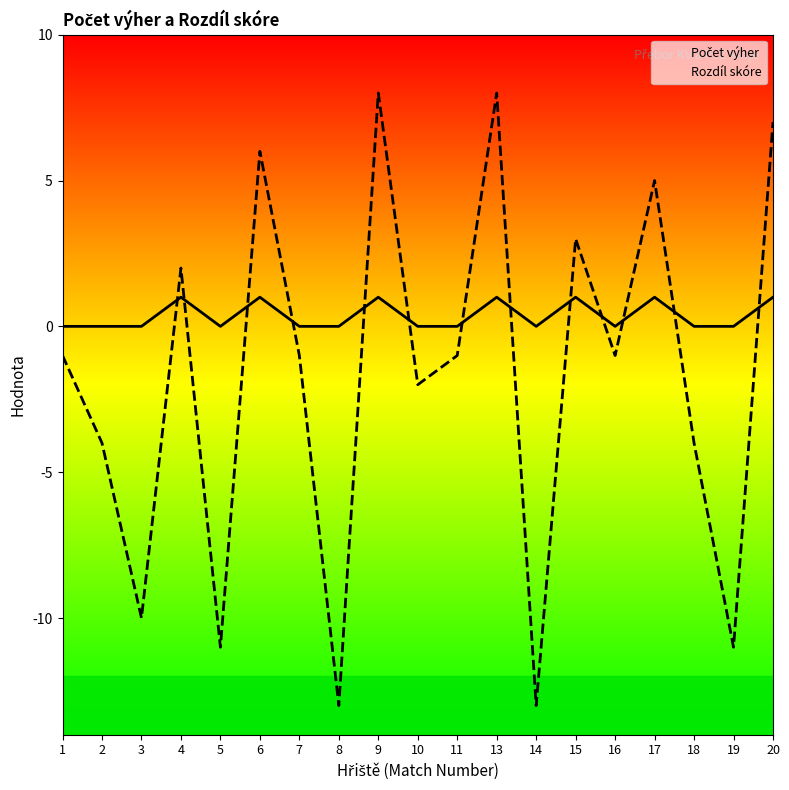

At which category does Rozdíl skóre reach its first local valley?

3